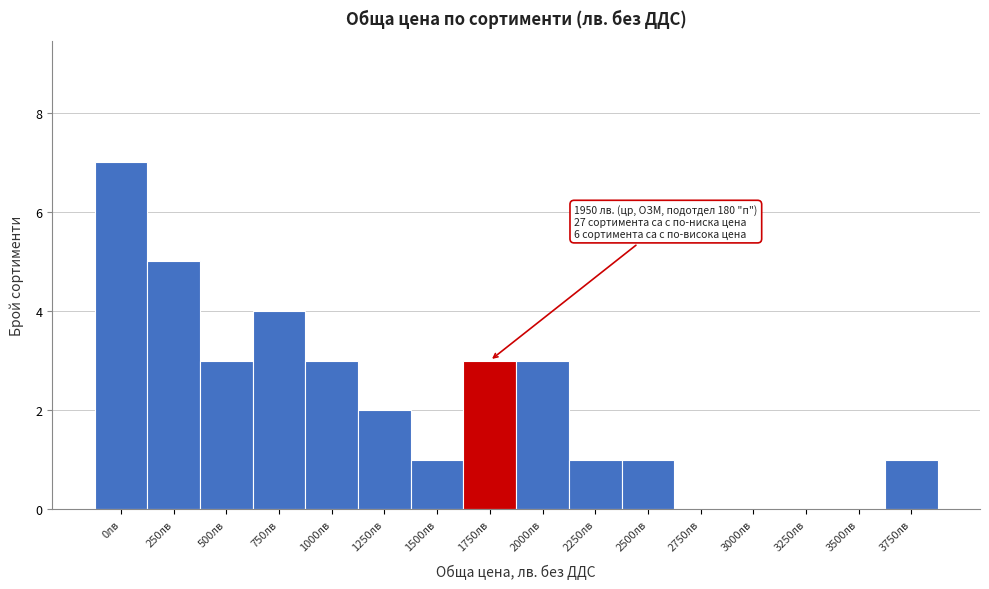

Reading right to left, list all the values displayed in this chart.

3750лв=1	3500лв=0	3250лв=0	3000лв=0	2750лв=0	2500лв=1	2250лв=1	2000лв=3	1750лв=3	1500лв=1	1250лв=2	1000лв=3	750лв=4	500лв=3	250лв=5	0лв=7